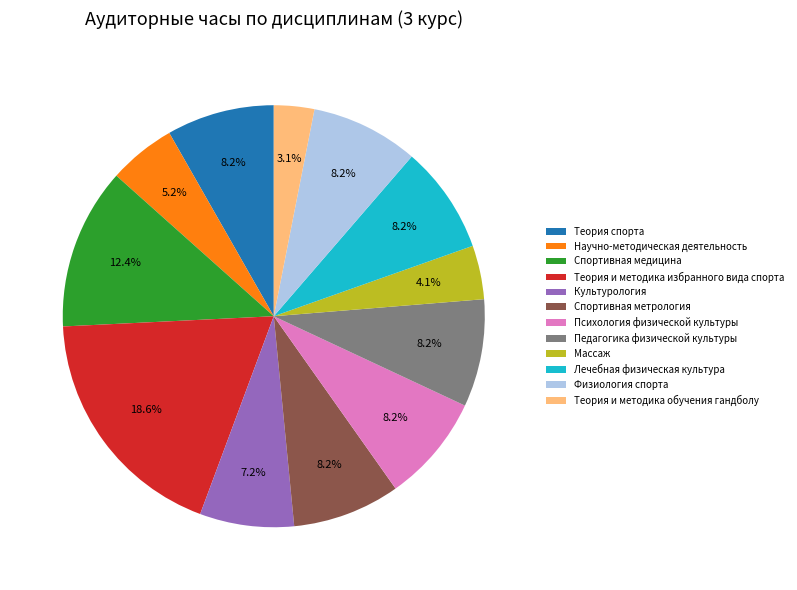

What is the smallest slice in the pie chart?

Теория и методика обучения гандболу